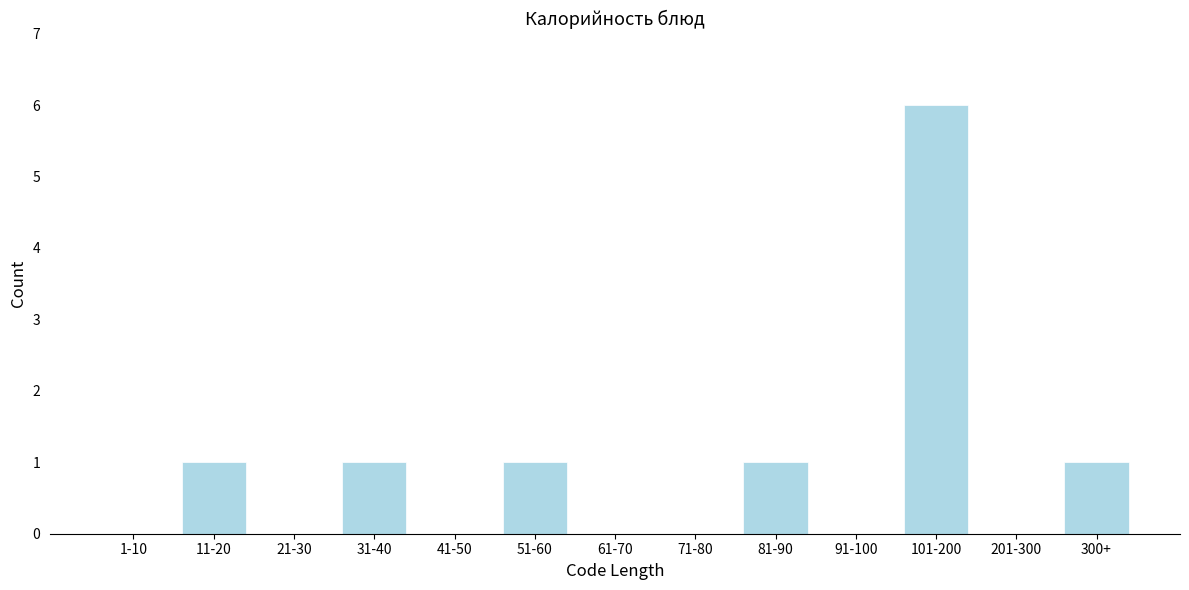

Reading right to left, list all the values displayed in this chart.

300+=1	201-300=0	101-200=6	91-100=0	81-90=1	71-80=0	61-70=0	51-60=1	41-50=0	31-40=1	21-30=0	11-20=1	1-10=0